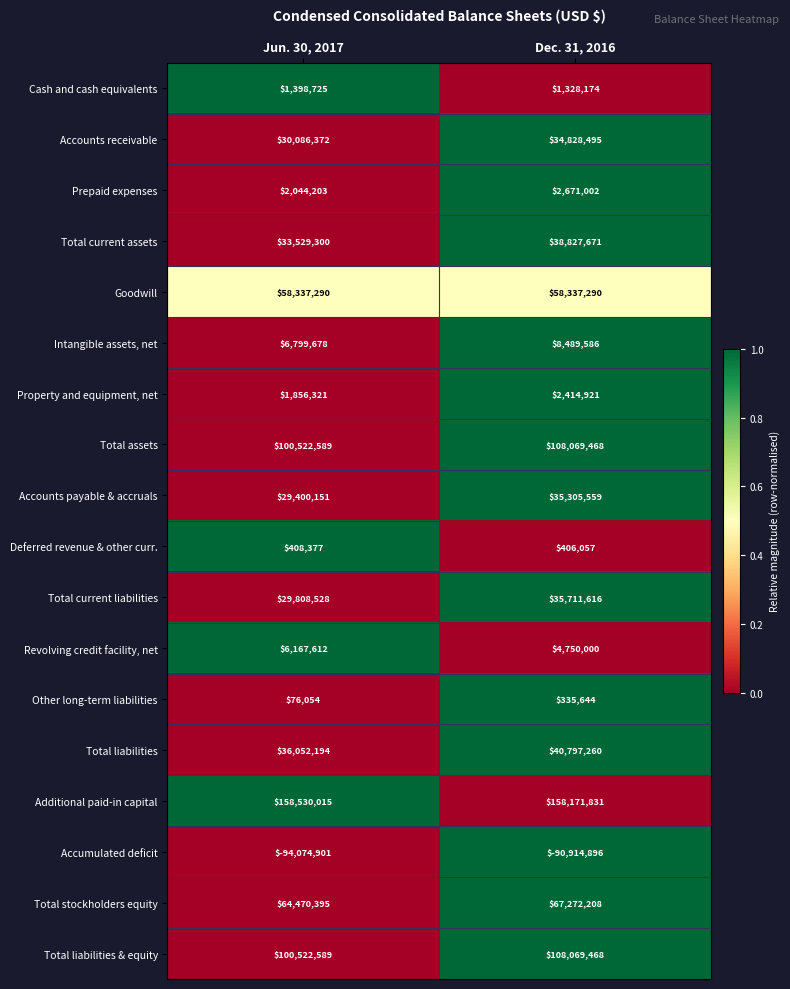

What value does the Total current assets series have at Dec. 31, 2016, to the nearest 10?

38827670